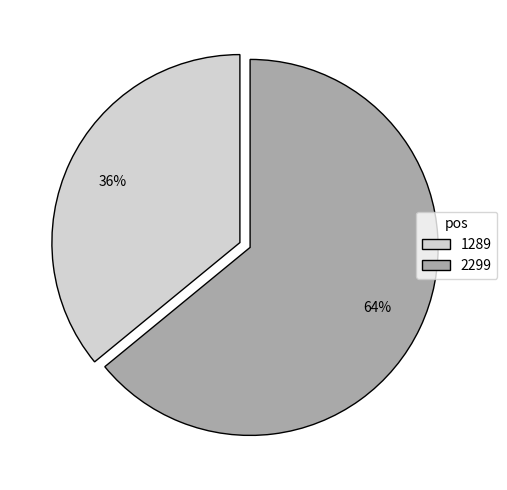

To the nearest percent, what is the combined percentage of 2299 and 1289?

100%